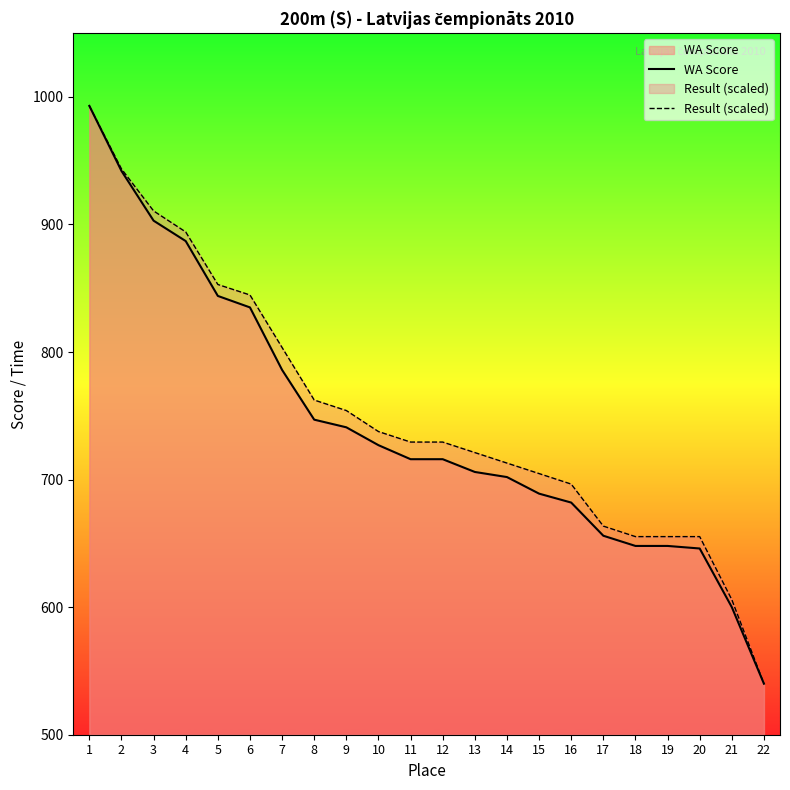

Reading right to left, what are all the values shown in this chart?

WA Score: 540.0	600.0	646.0	648.0	648.0	656.0	682.0	689.0	702.0	706.0	716.0	716.0	727.0	741.0	747.0	786.0	835.0	844.0	887.0	903.0	942.0	993.0
Result (scaled): 540.0	605.9	655.3	655.3	655.3	663.5	696.5	704.7	713.0	721.2	729.4	729.4	737.7	754.1	762.4	803.6	844.7	853.0	894.2	910.6	943.6	993.0